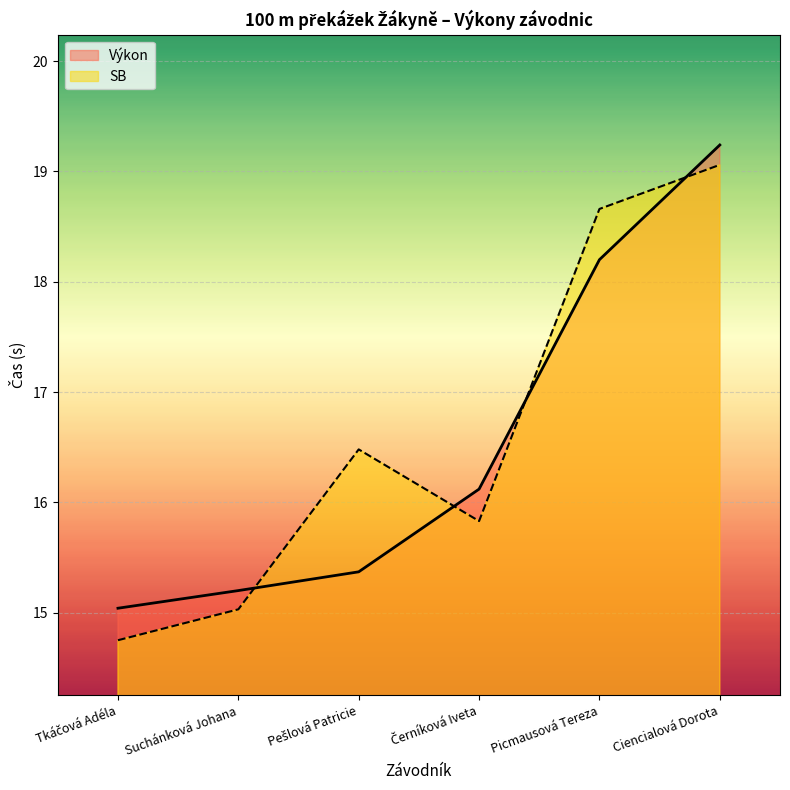

How many series are shown in this chart?

2